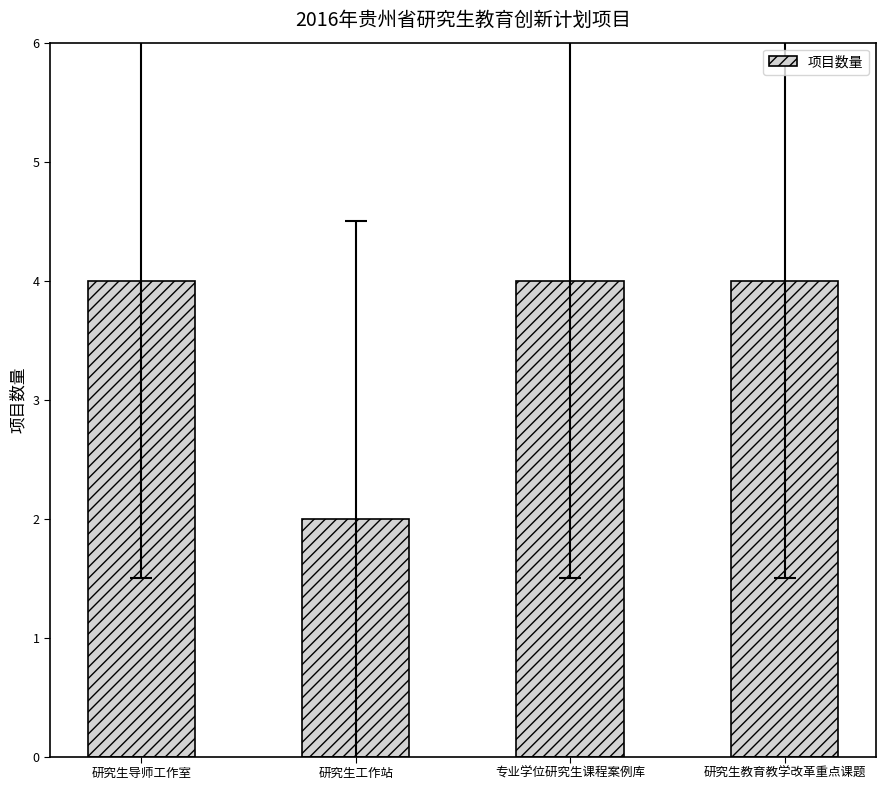

At which category does the chart reach its minimum across all series?

研究生工作站